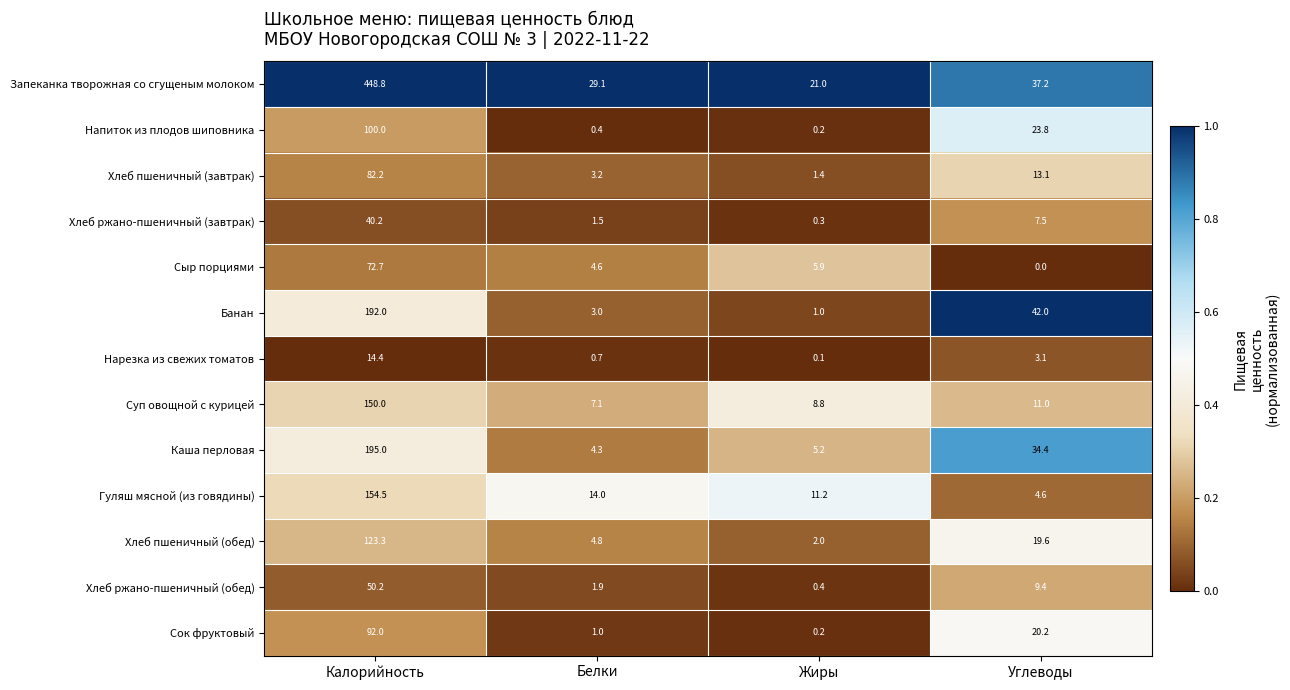

How many data points in Хлеб пшеничный (обед) are less than 19?

2